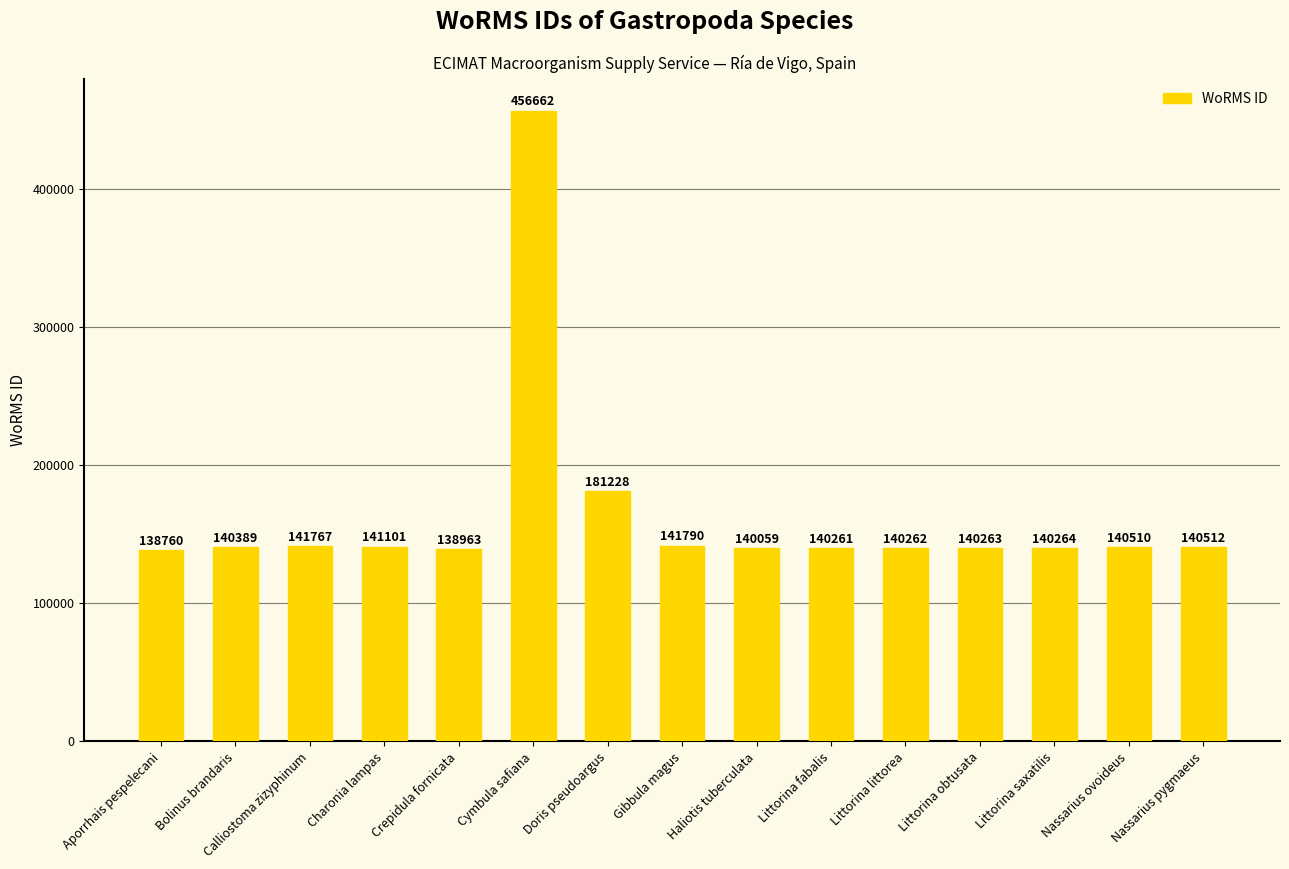

Between Doris pseudoargus and Crepidula fornicata, which is larger?

Doris pseudoargus